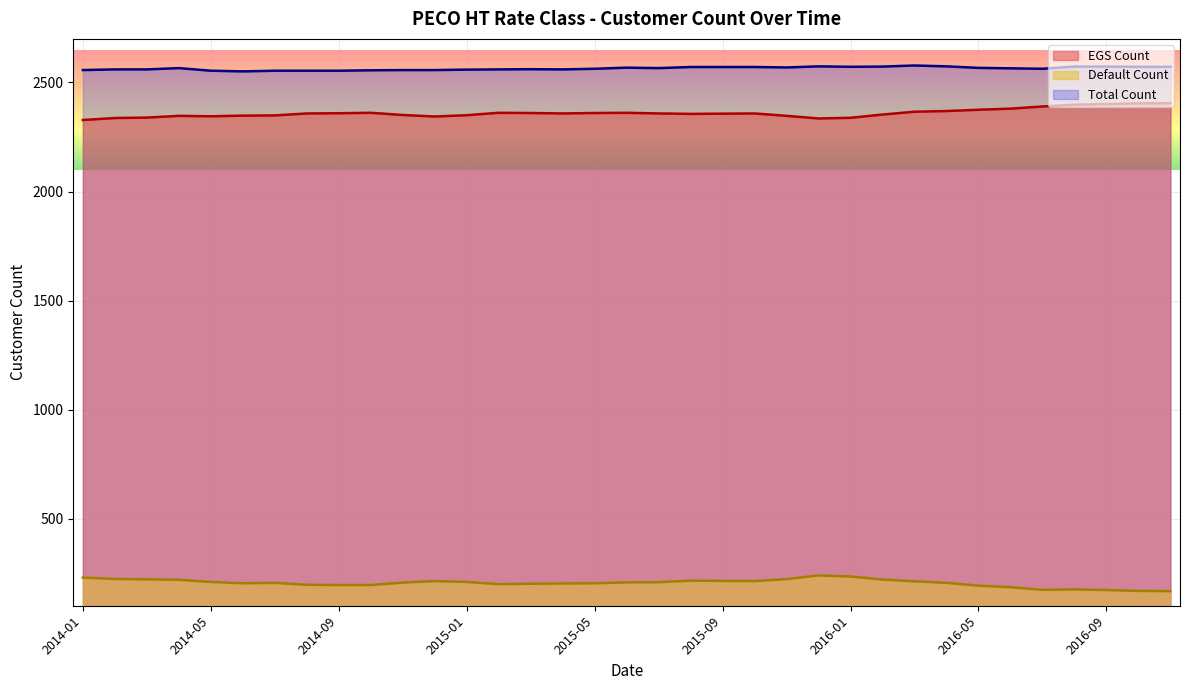

What is the label of the 2nd point from the left?

2014-02